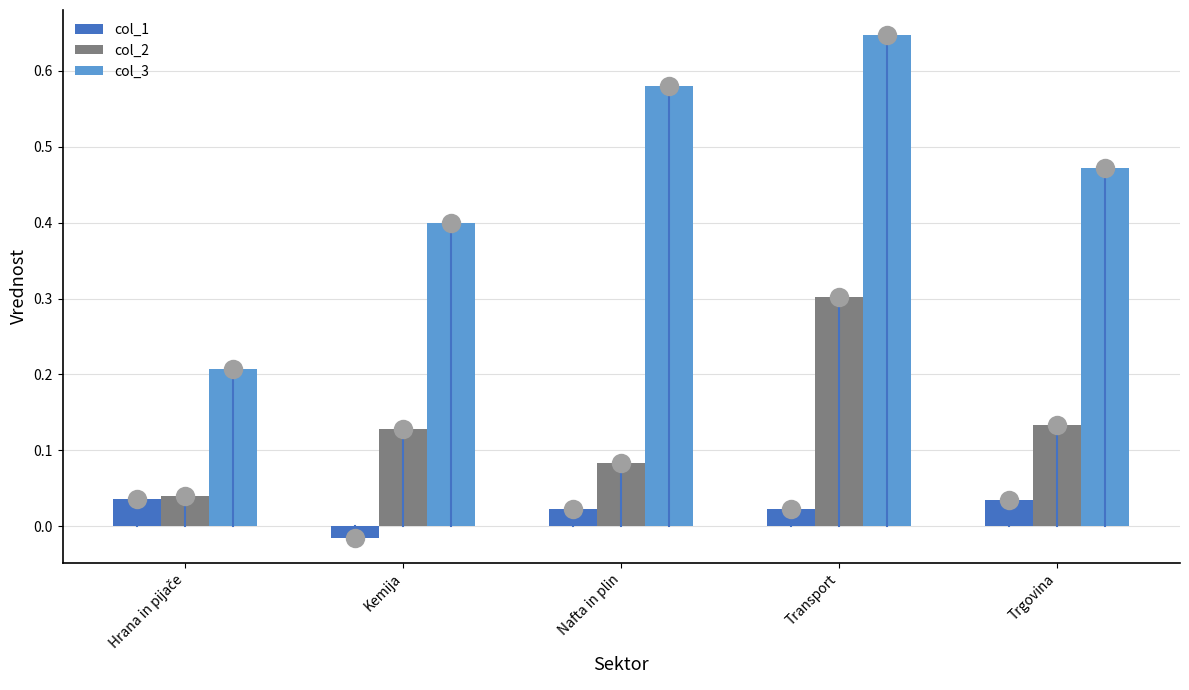

Rank the series by their maximum value, from highest to lowest.

col_3, col_2, col_1